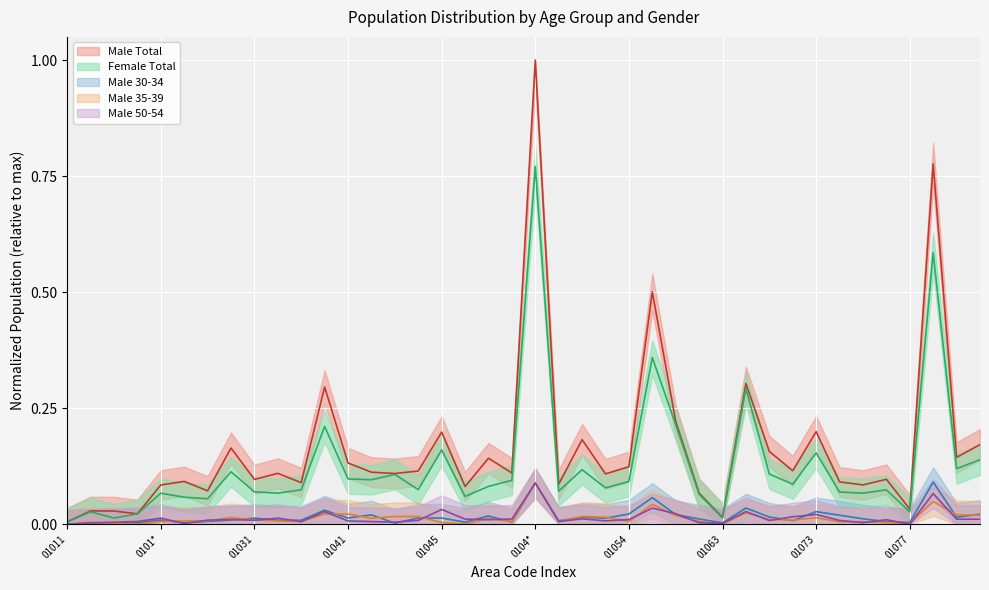

Between 01051 and 0107*, which series saw the biggest shift?

Male Total